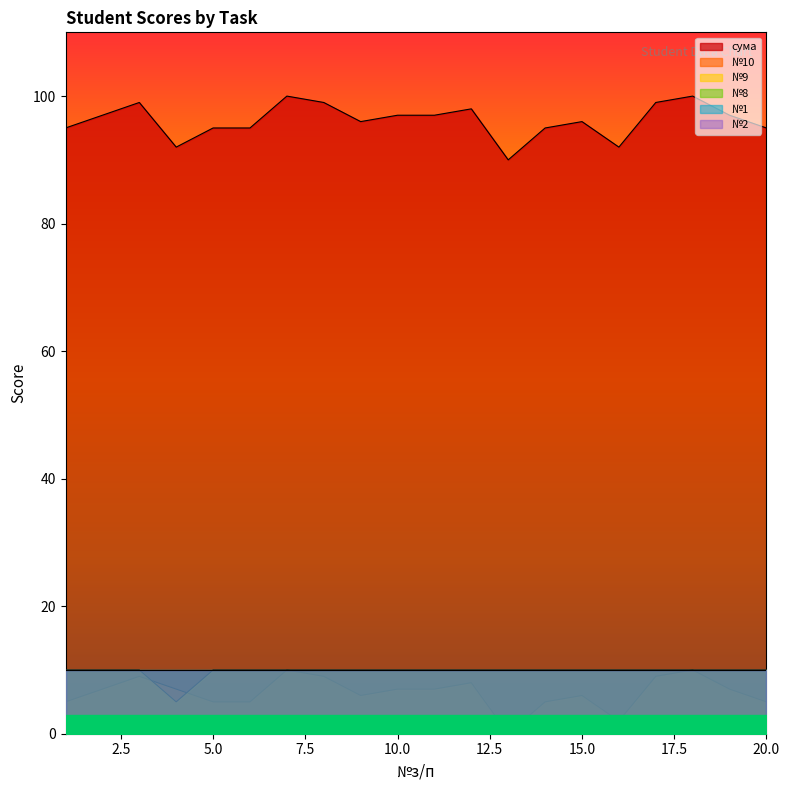

What is the difference between the maximum and minimum values in the сума series?

10